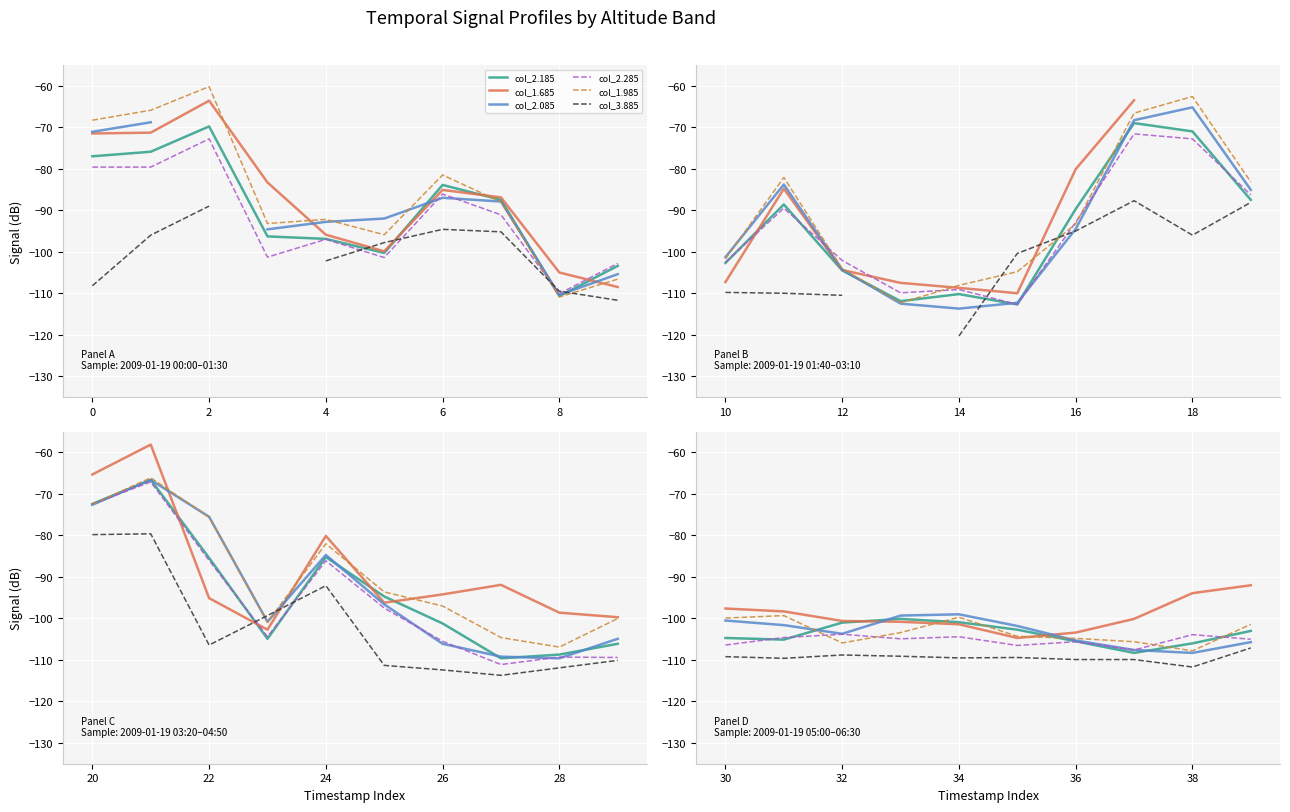

How many lines are shown in the chart?

6